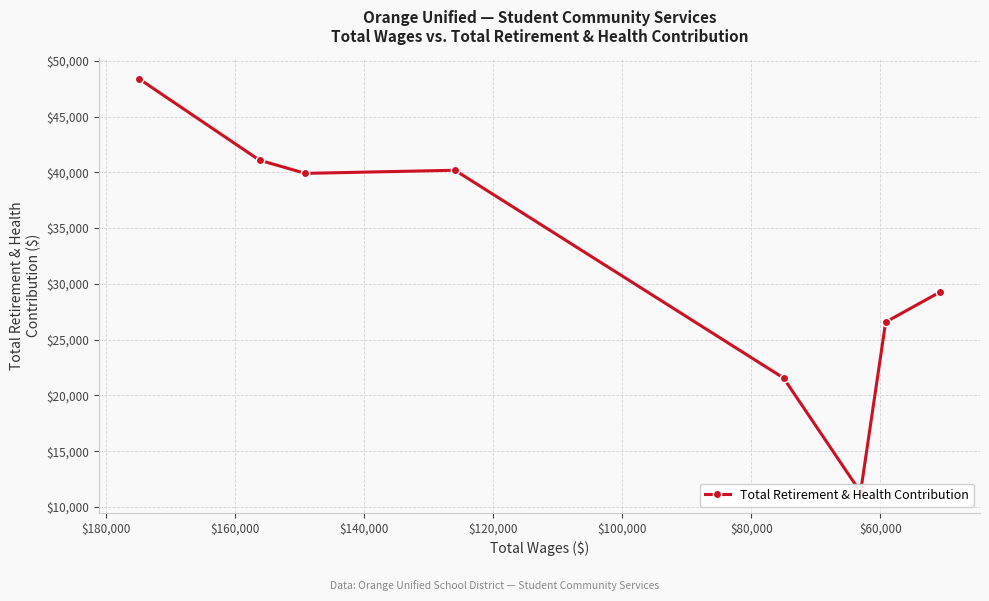

How many interior local valleys (lower than both neighbors) does the data have?

2